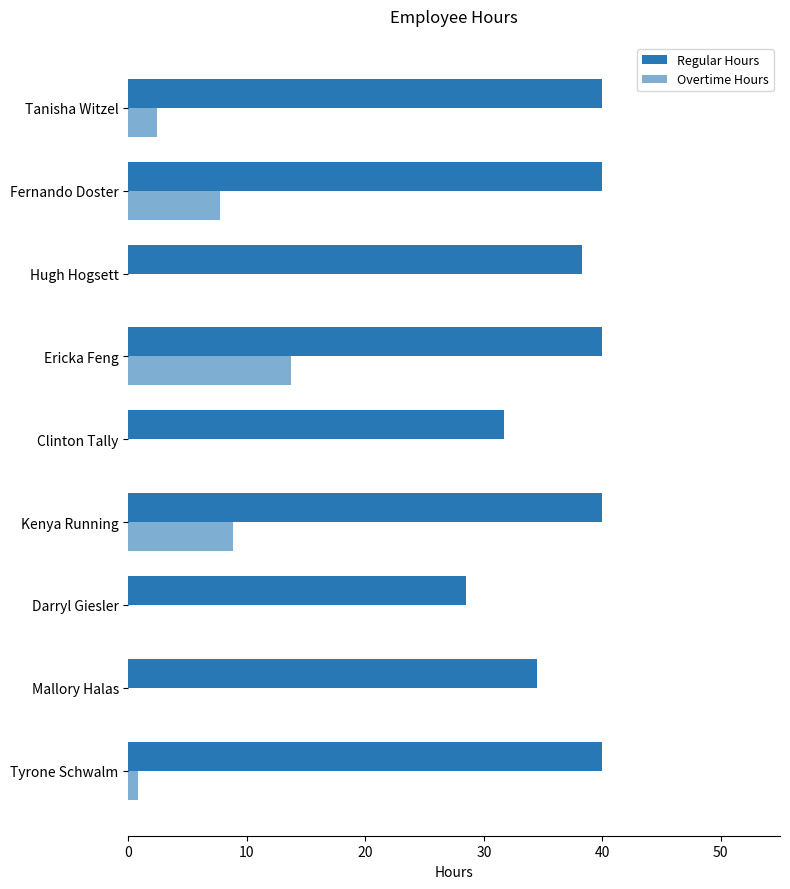

Count the number of categories in the chart.

9